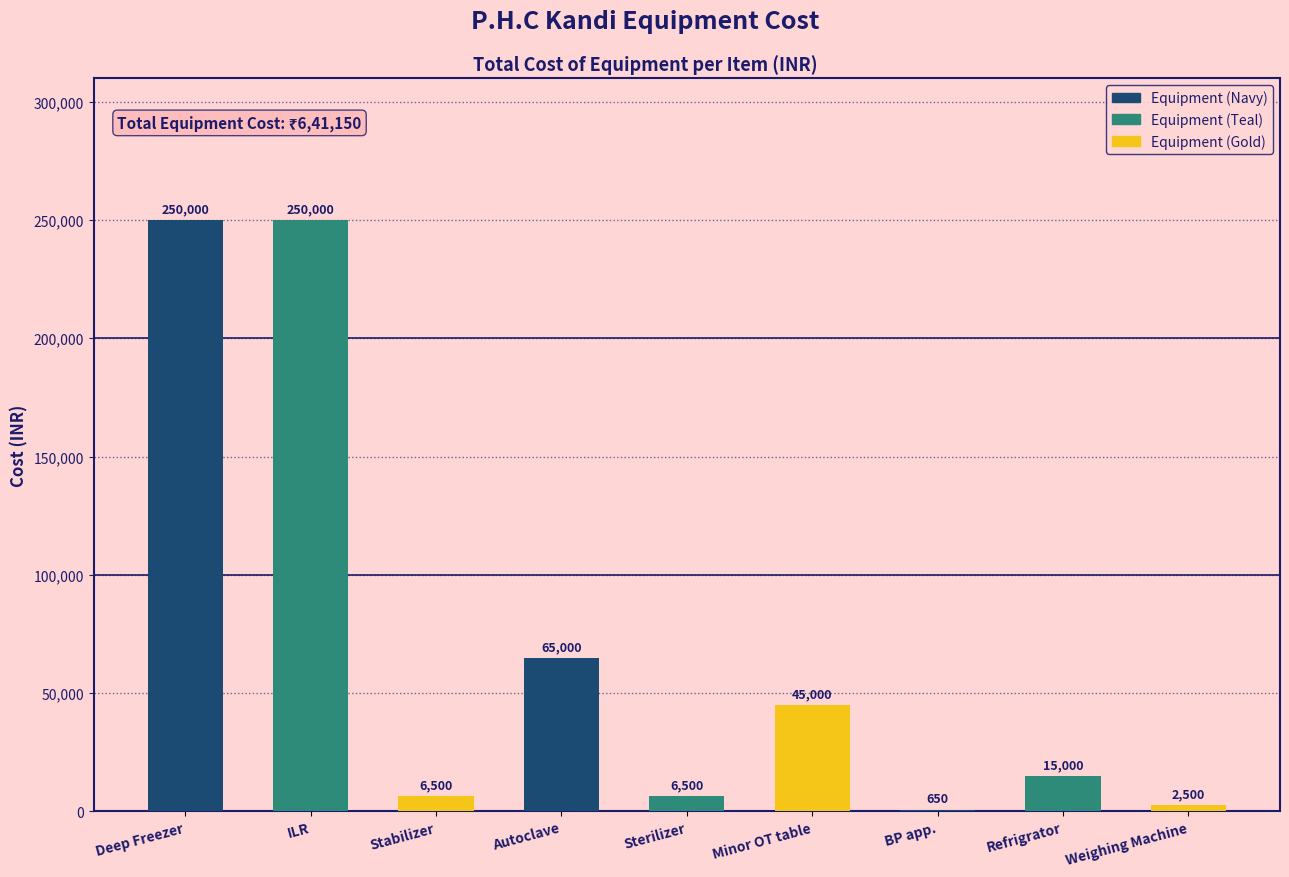

What is the maximum value shown in the chart?

250000